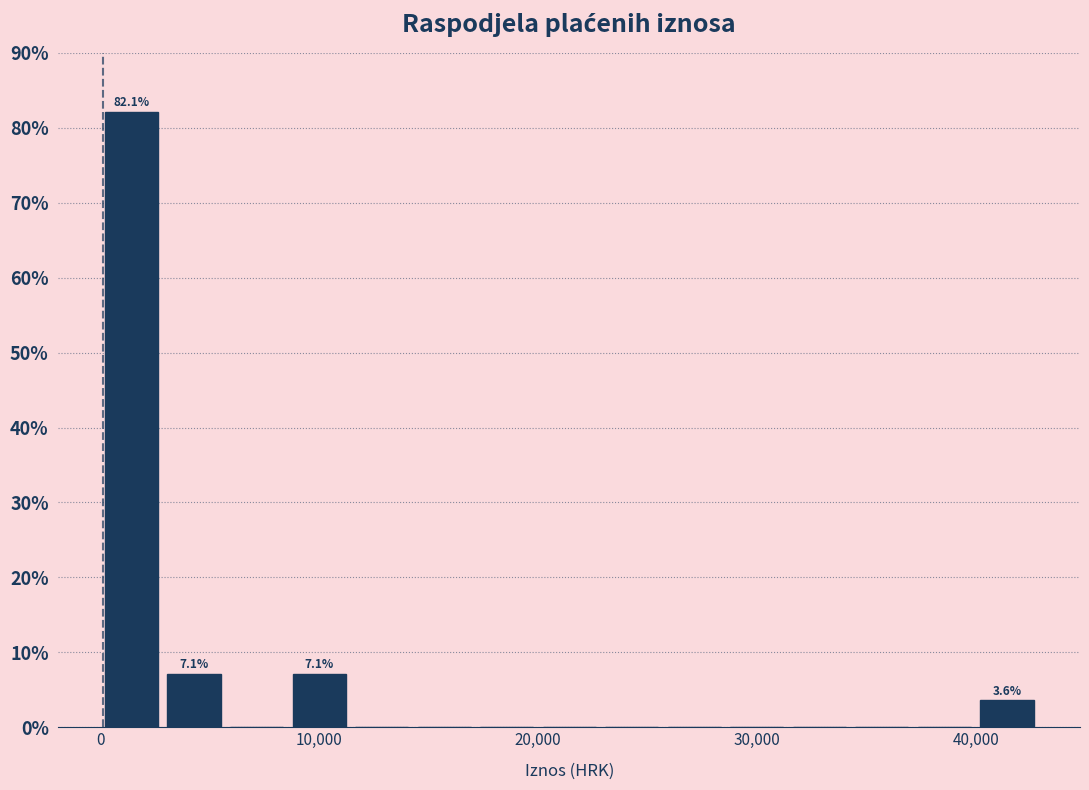

Read against the x-axis, roughly where is the centre of the tallest bar?

1000